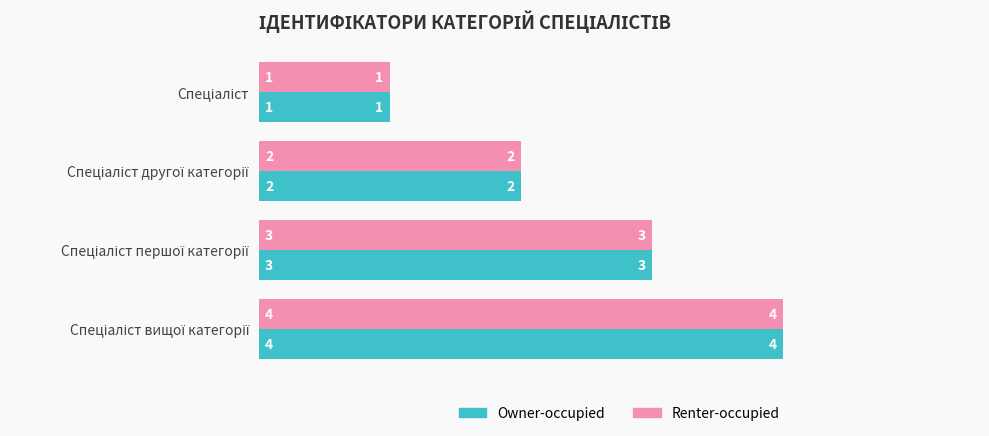

What is the maximum value for Owner-occupied?

4